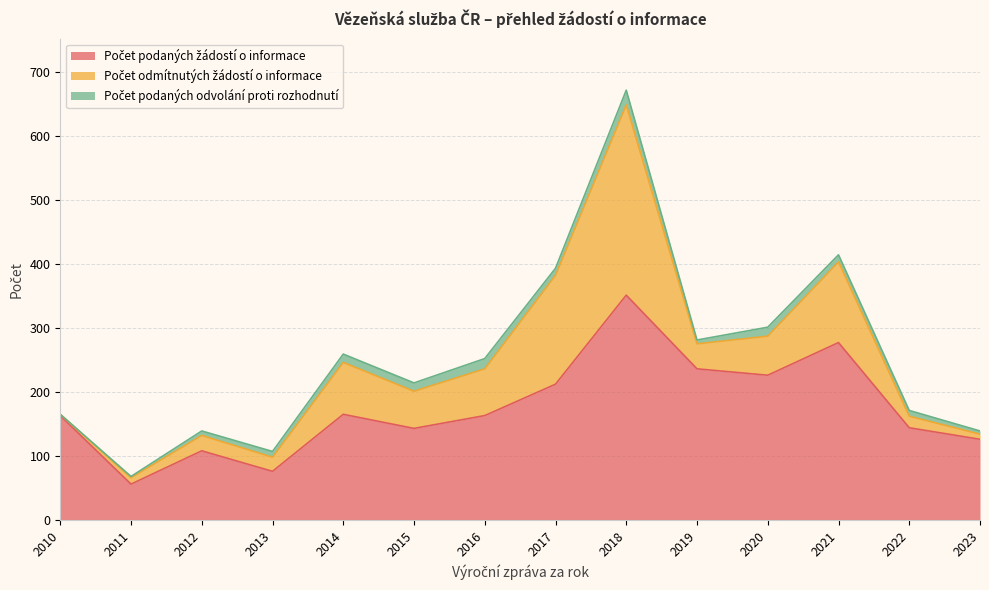

Does the chart have visible grid lines?

Yes